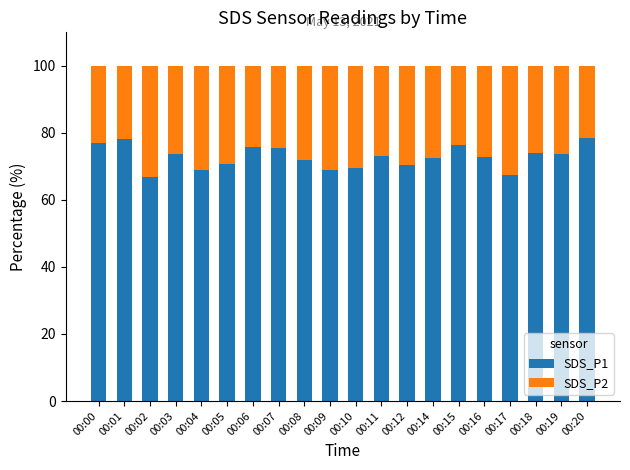

Does the chart contain stacked bars?

Yes